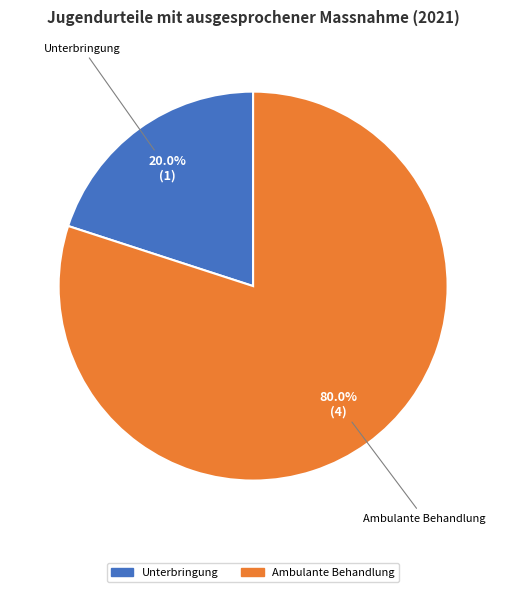

How many segments does this pie chart have?

2